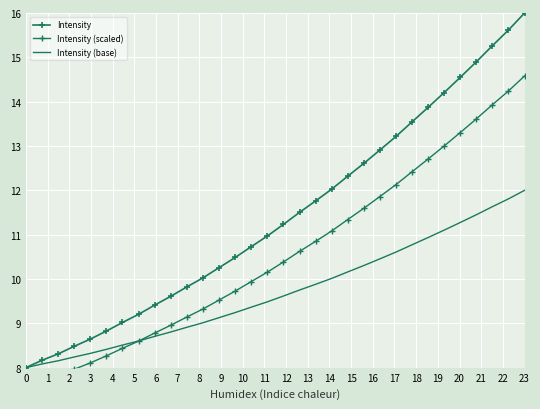

What is the difference between the maximum and minimum values in the Intensity (scaled) series?

7.0